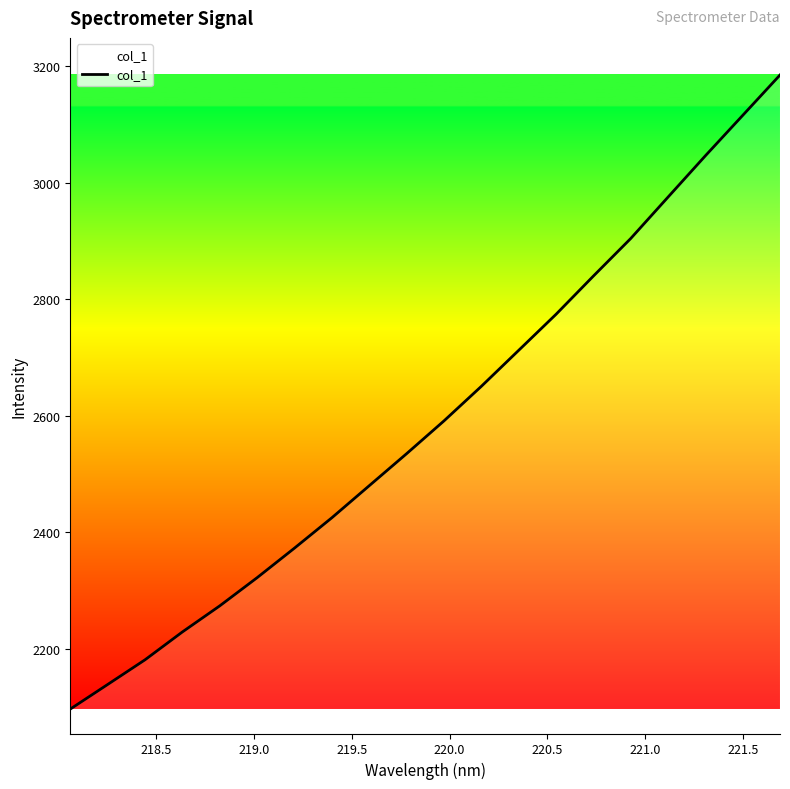

What is the maximum value shown in the chart?

3185.1